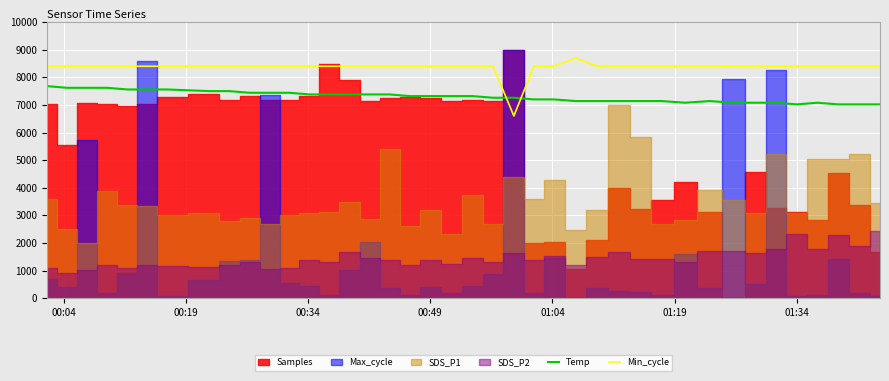

What is the difference between the maximum and minimum values in the Temp series?

660